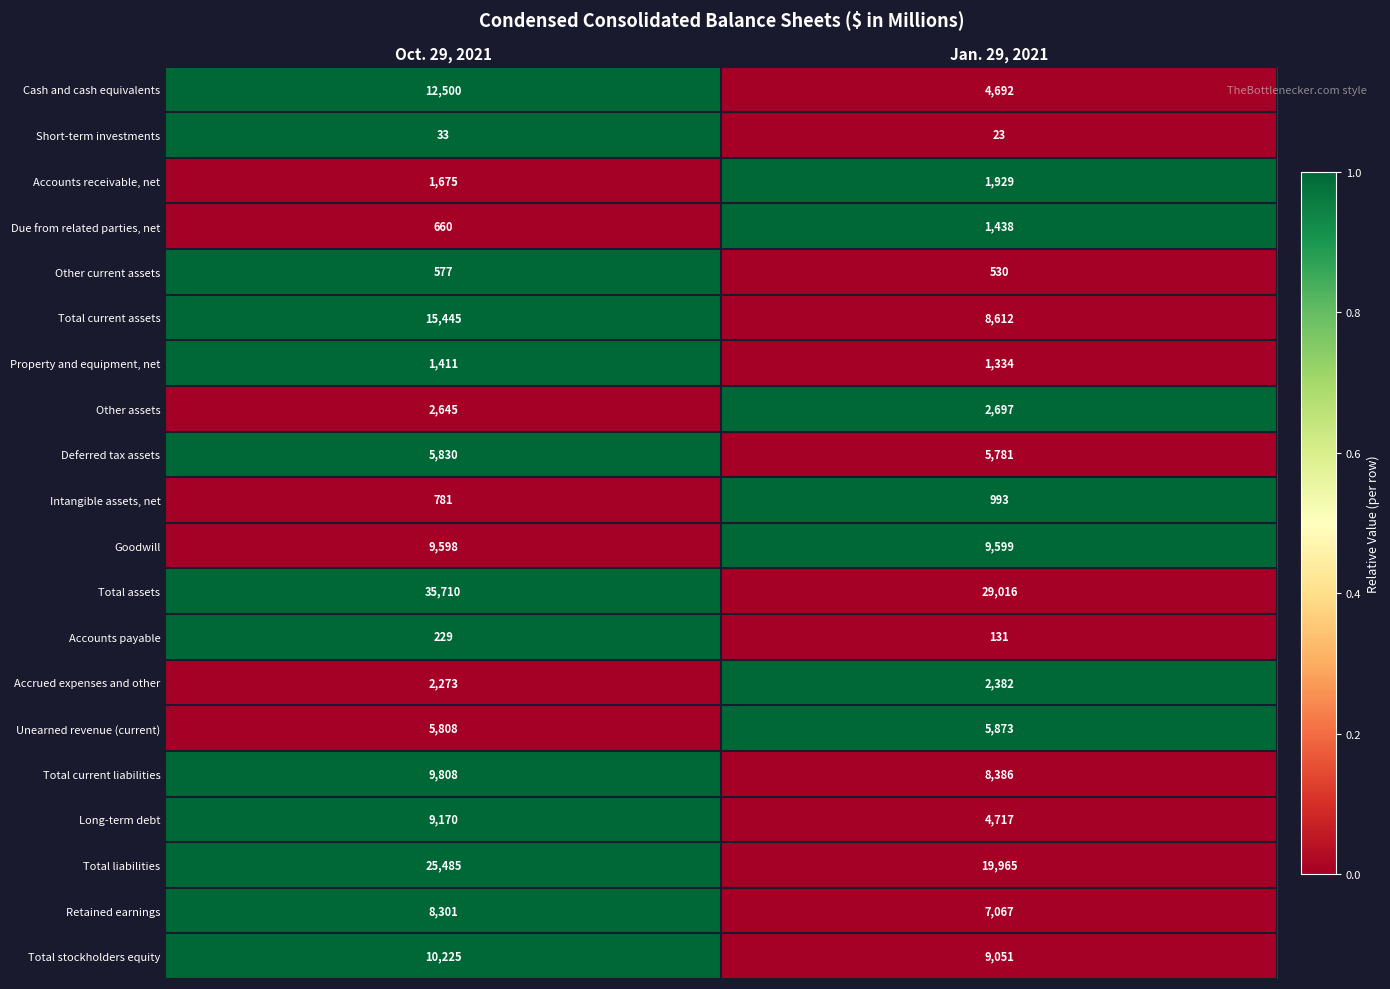

At which category is the sum across all series the highest?

Oct. 29, 2021